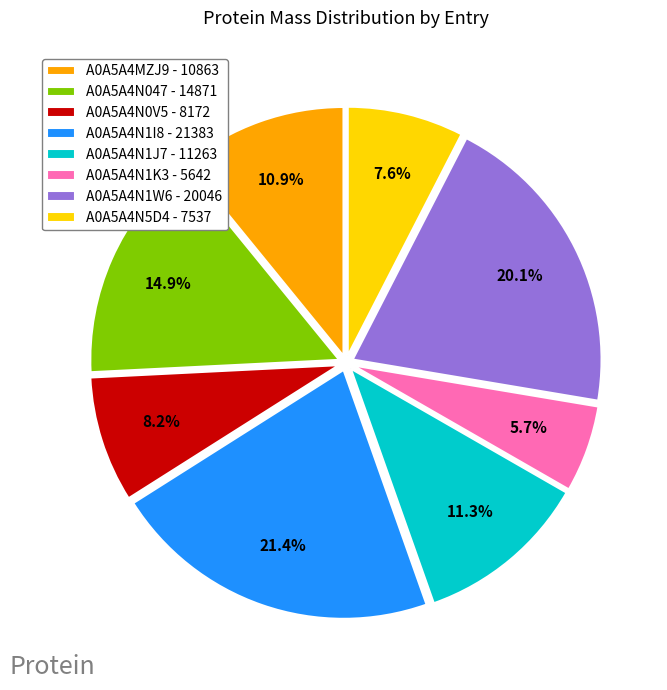

Is it true that A0A5A4N047 is 7% of the pie?

False